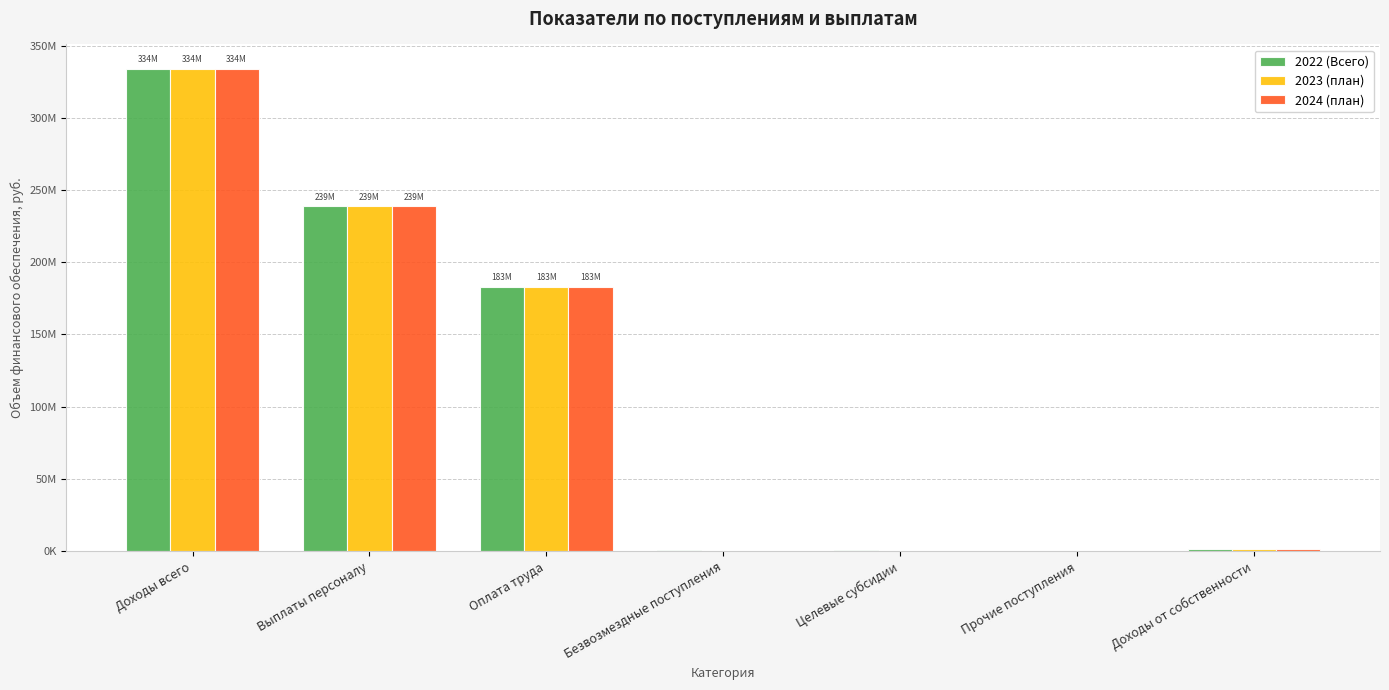

Are the bars horizontal?

No